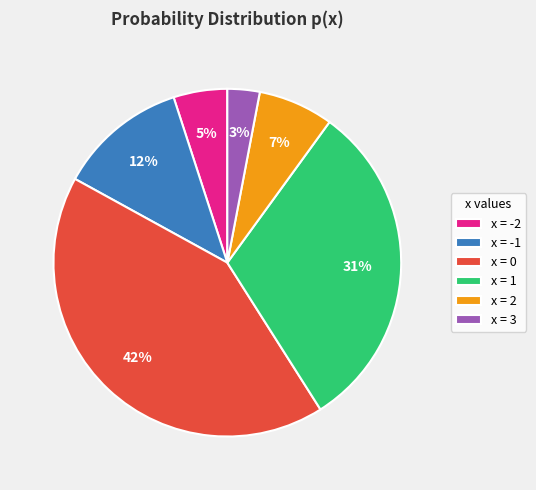

Is there a majority slice in this chart?

No